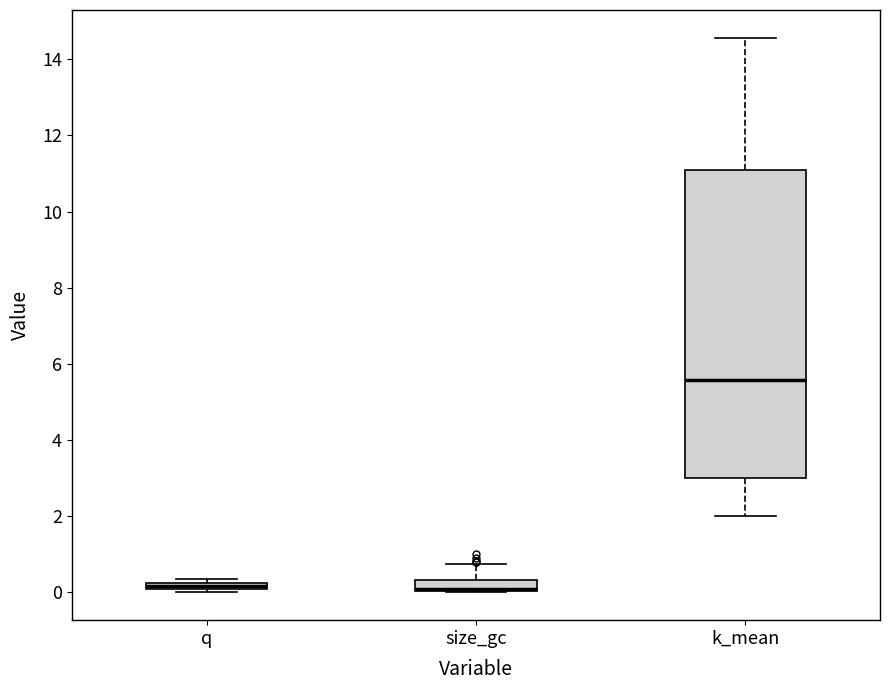

Comparing the boxes themselves (not the whiskers), which one is the tallest?

k_mean